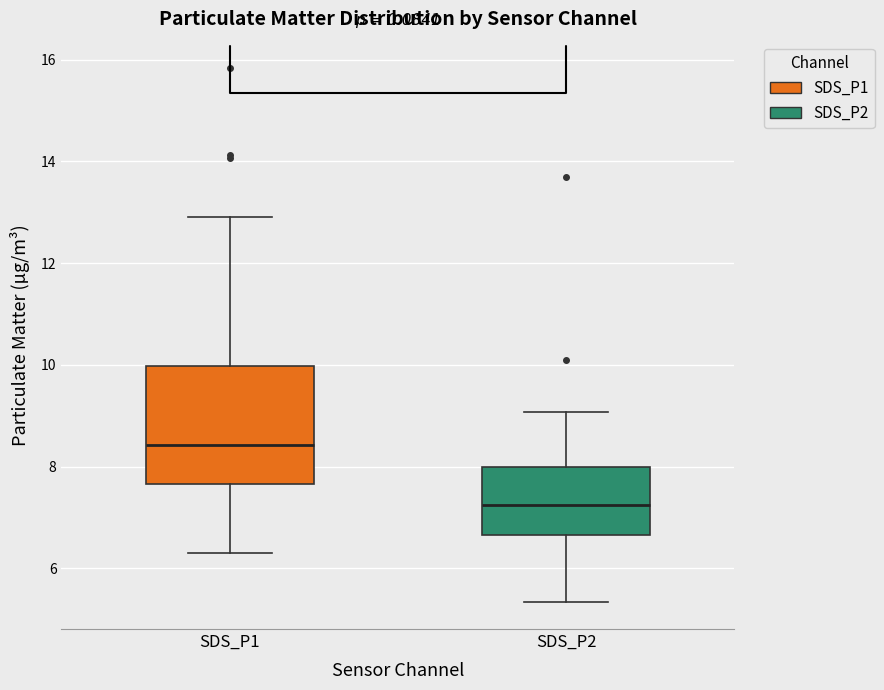

Reading left to right, transcribe this box plot: for each box, give where its median line is, the range the box spans, and where its two whiskers end, as read against the y-axis. The values are not printed on the chart, so give them approximately, as read against the axis.

SDS_P1: median 8.4, box 7.6 to 10.0, whiskers 6.4 to 13.0
SDS_P2: median 7.2, box 6.6 to 8.0, whiskers 5.4 to 9.0